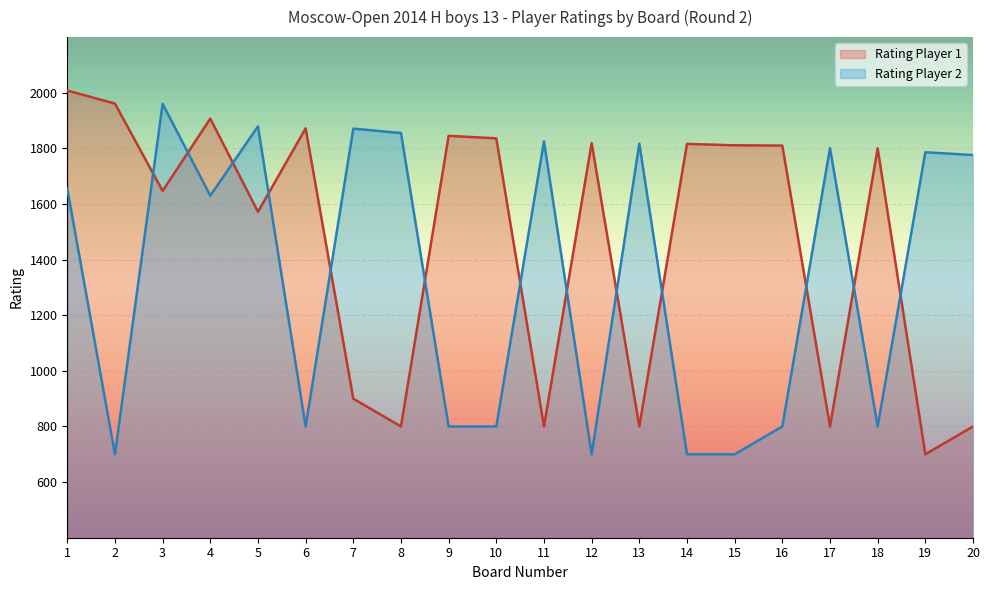

True or false: Rating Player 1 has a value of 3325 at 1.

False